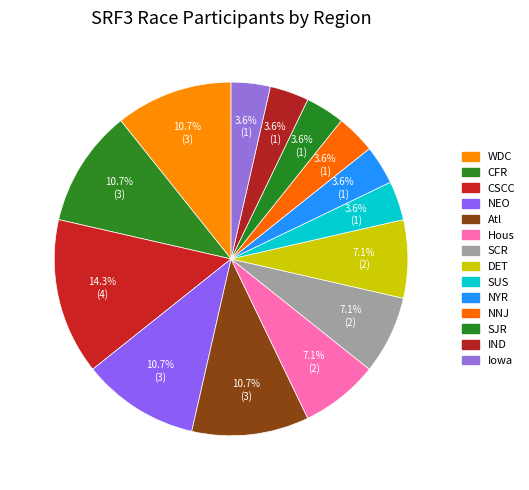

To the nearest percent, what is the average slice percentage?

7%